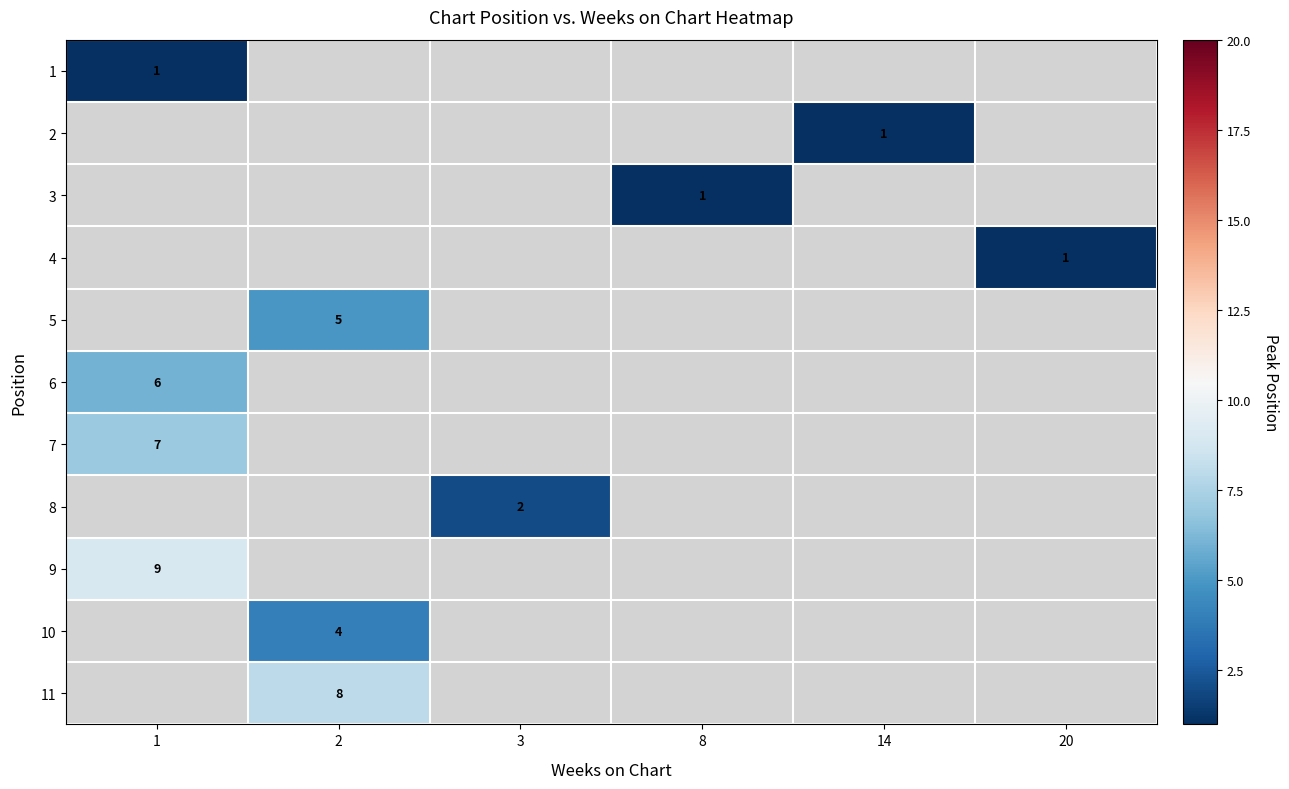

Count the number of data series in this chart.

11